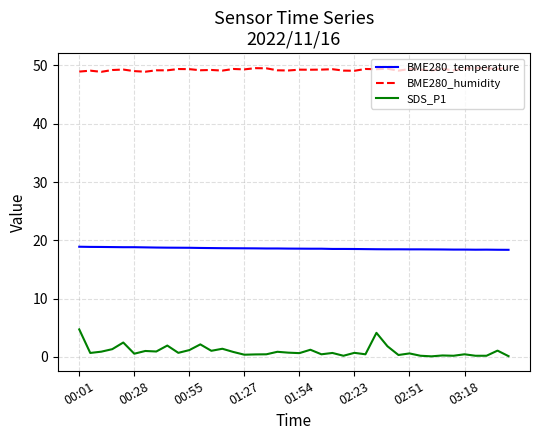

What is the smallest value displayed?

0.1